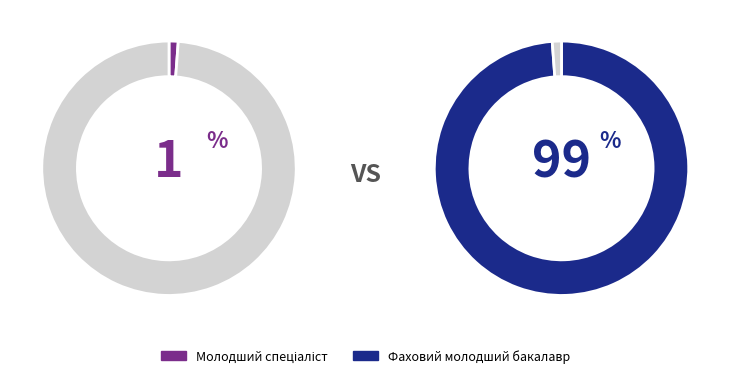

How many slices are in this pie chart?

2